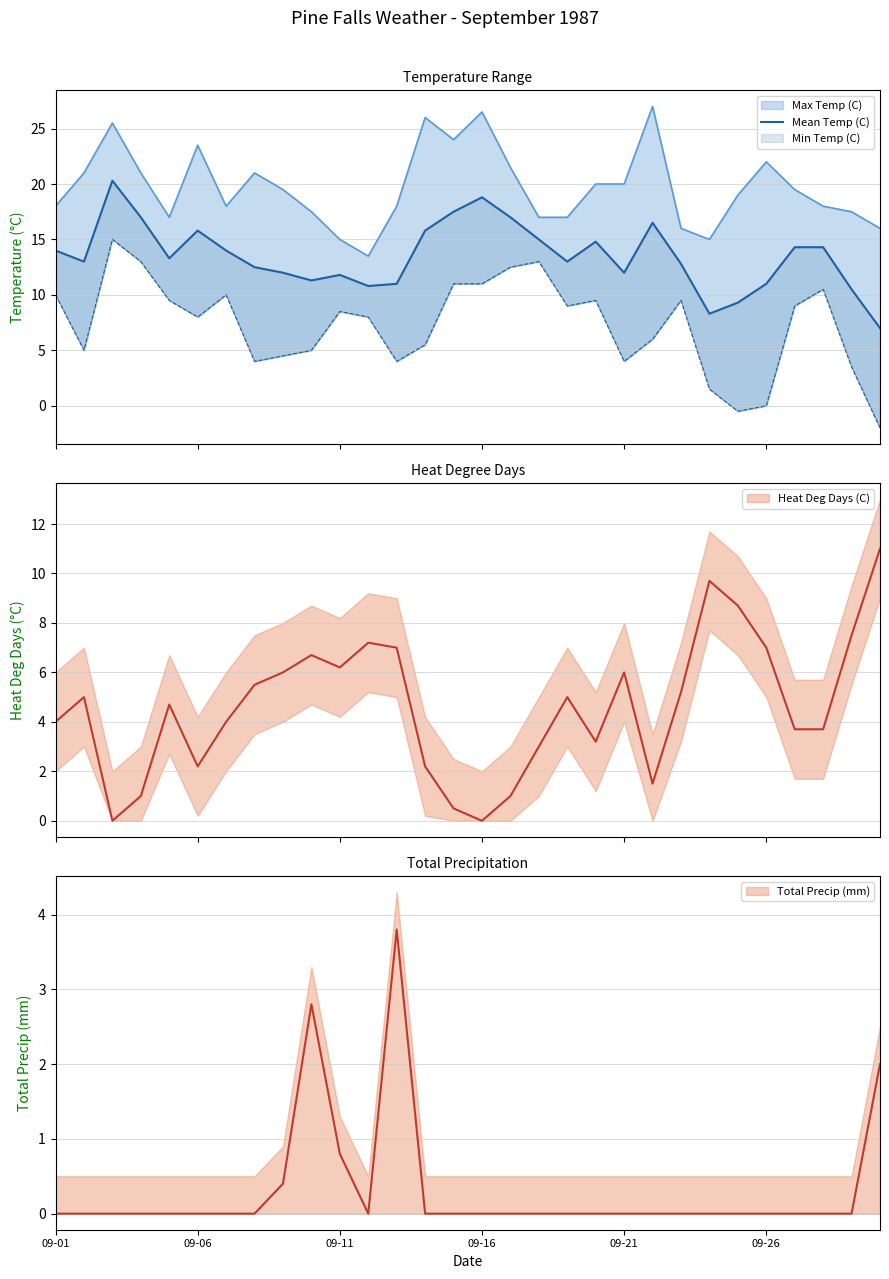

Reading left to right, extract all data points from this chart.

14.0	13.0	20.3	17.0	13.3	15.8	14.0	12.5	12.0	11.3	11.8	10.8	11.0	15.8	17.5	18.8	17.0	15.0	13.0	14.8	12.0	16.5	12.8	8.3	9.3	11.0	14.3	14.3	10.5	7.0